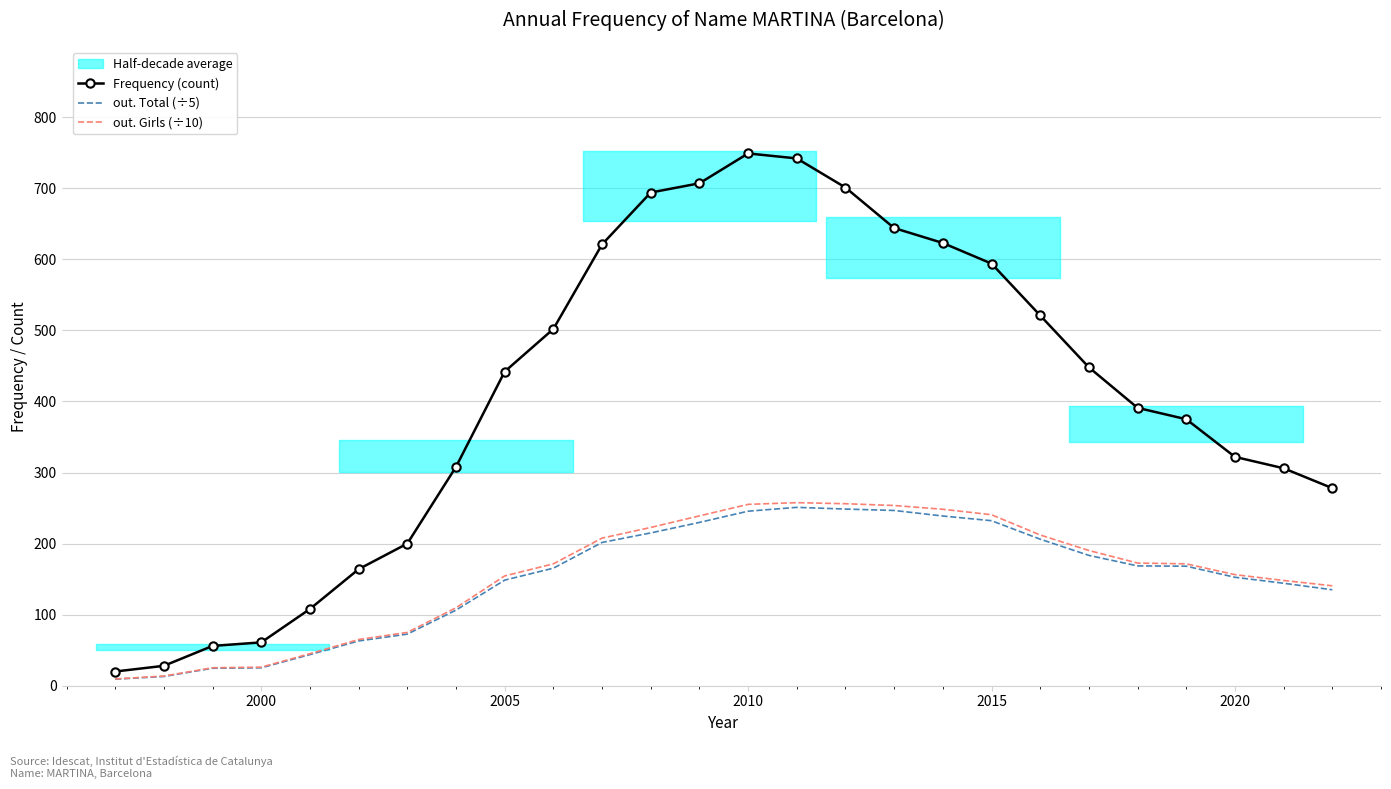

Does the chart have visible grid lines?

Yes